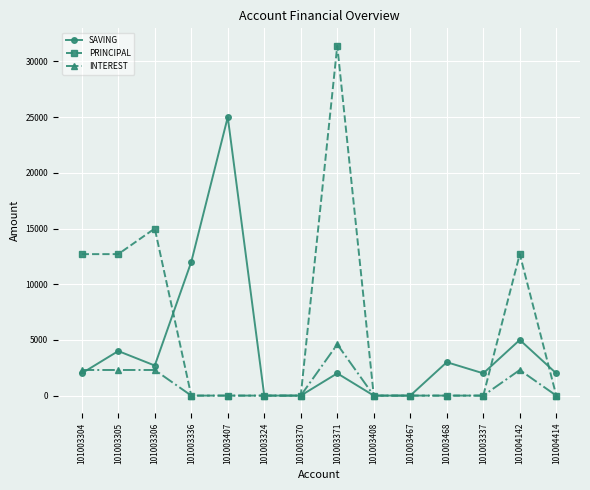

Rank the series at 101003306 from highest to lowest value.

PRINCIPAL, SAVING, INTEREST